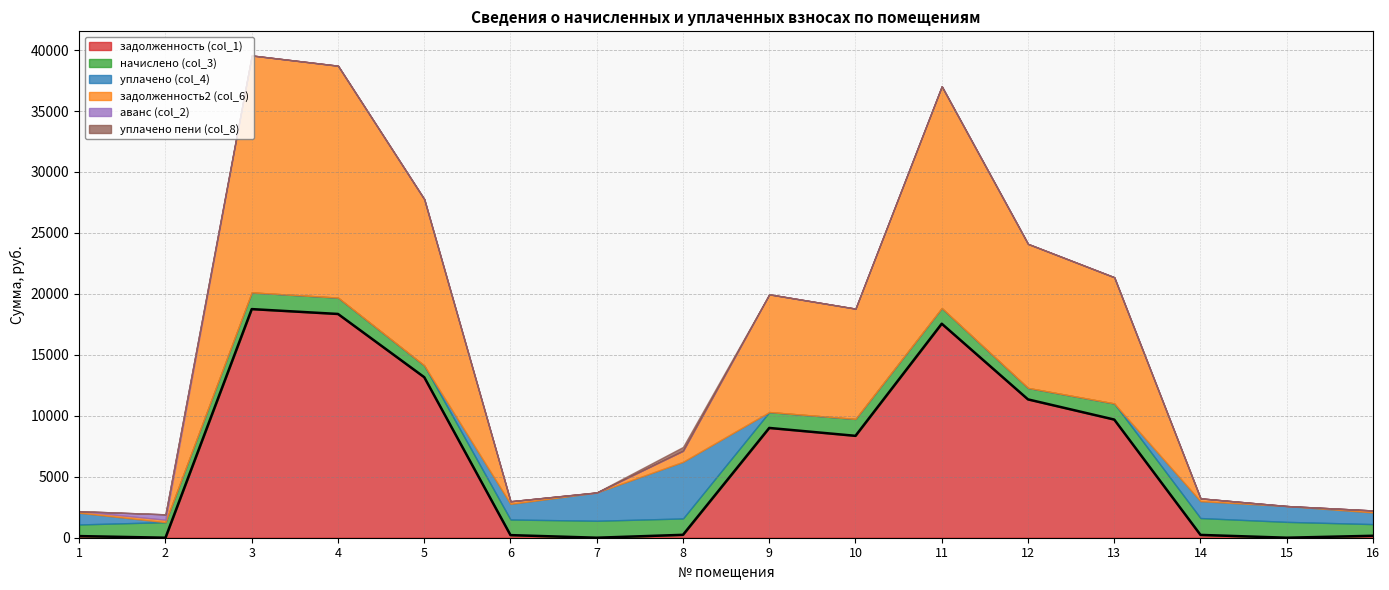

True or false: начислено (col_3) has more than 0 interior local peaks.

True